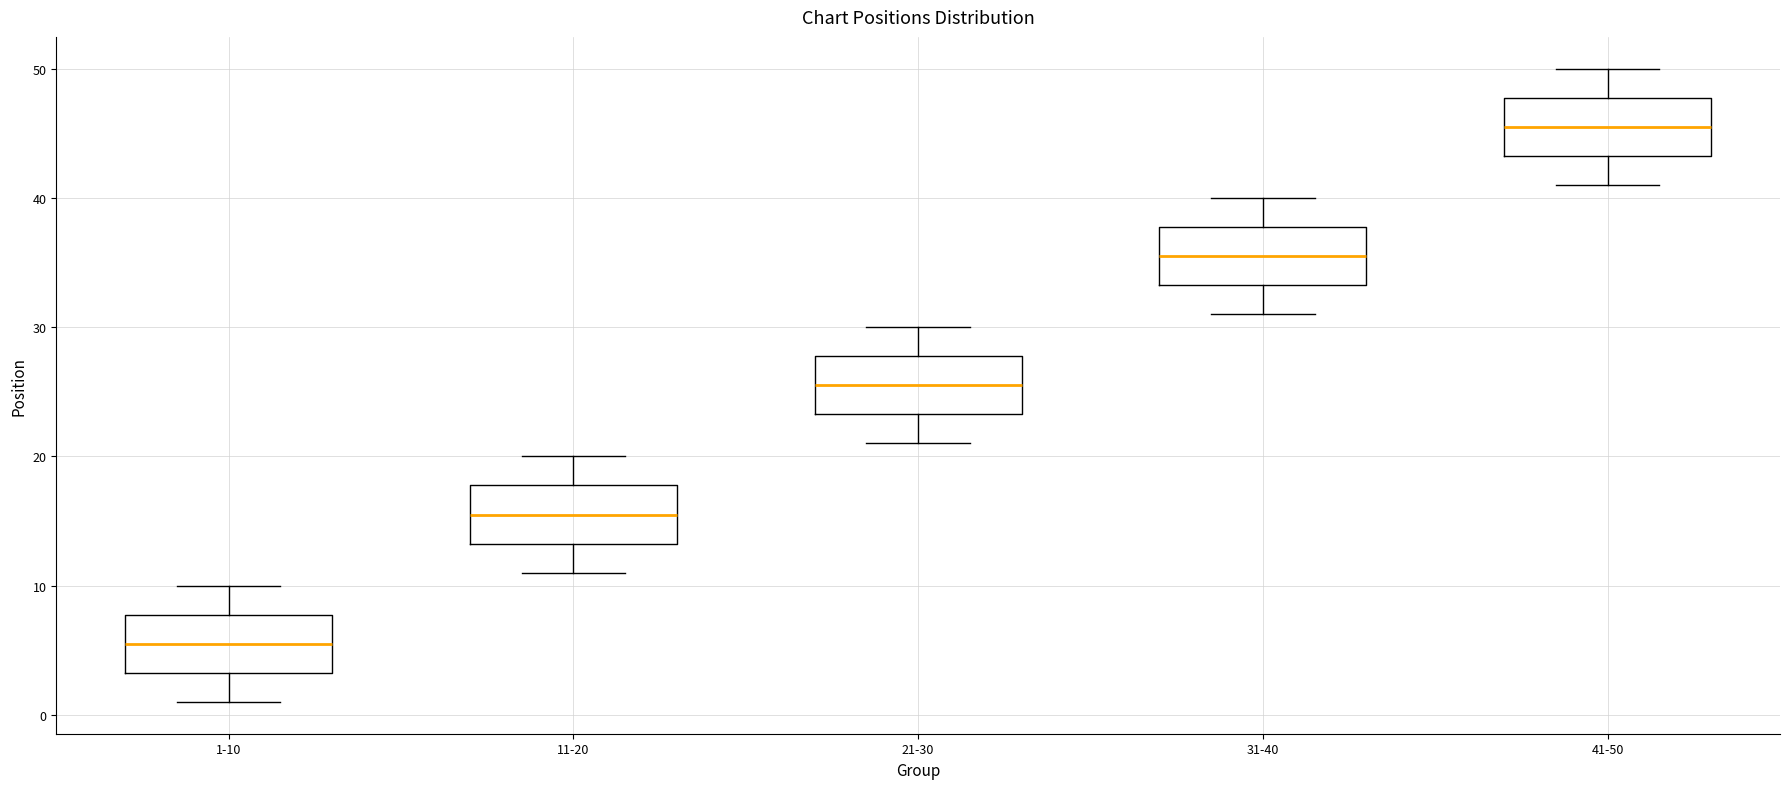

Reading left to right, read every box against the y-axis: the position of its median line, the range the box covers, and the ends of its whiskers. The values are not printed on the chart, so give them approximately, as read against the axis.

1-10: median 6, box 3 to 8, whiskers 1 to 10
11-20: median 16, box 13 to 18, whiskers 11 to 20
21-30: median 26, box 23 to 28, whiskers 21 to 30
31-40: median 36, box 33 to 38, whiskers 31 to 40
41-50: median 46, box 43 to 48, whiskers 41 to 50